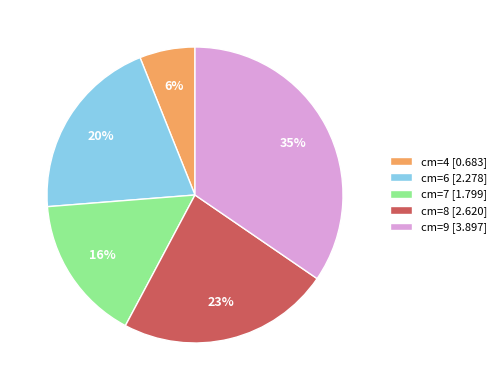

Do cm=7 [1.799] and cm=6 [2.278] together represent more than half of the pie?

No